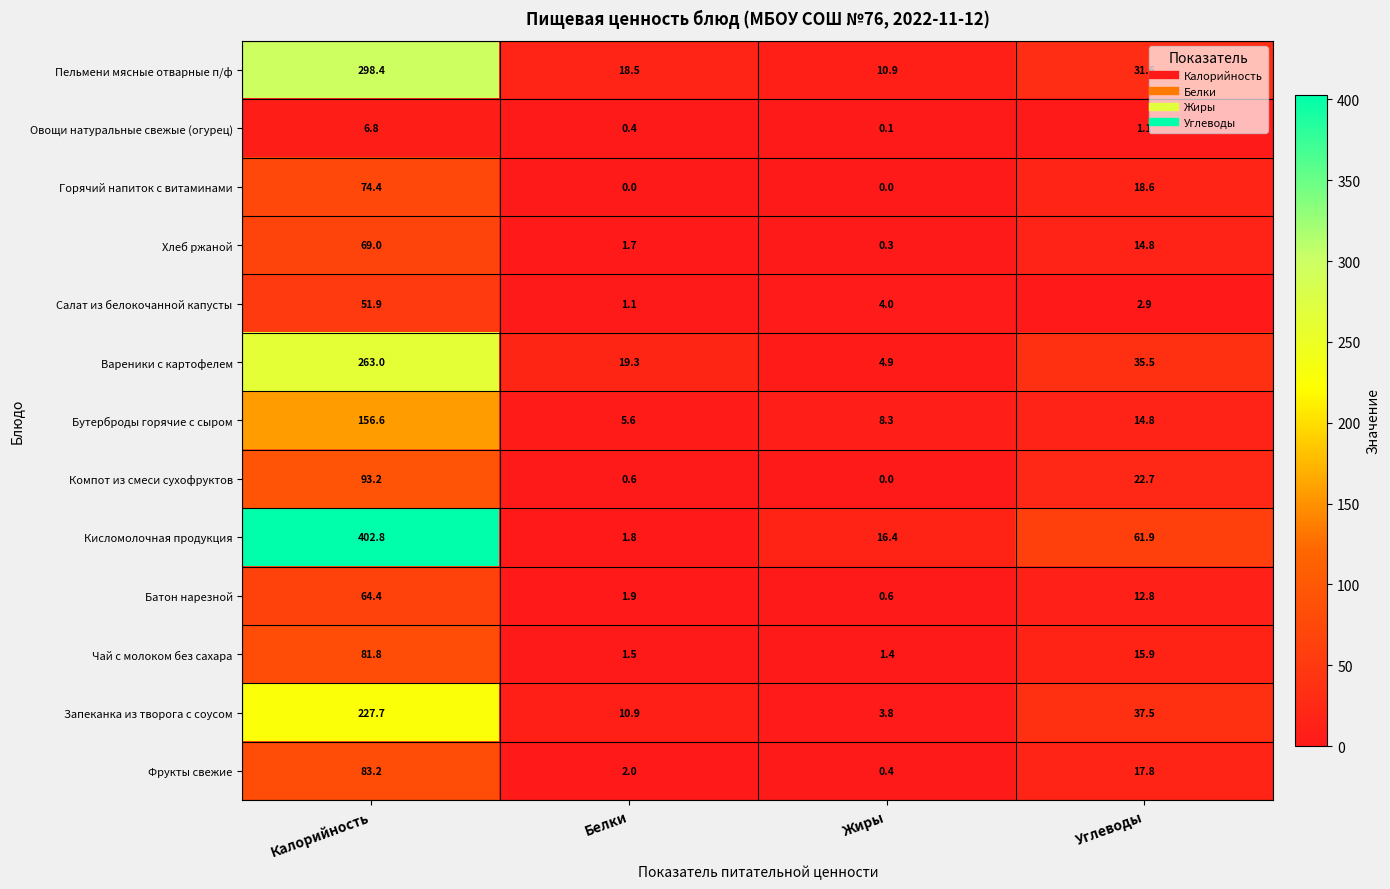

At Белки, list the series in order from largest to smallest.

Вареники с картофелем, Пельмени мясные отварные п/ф, Запеканка из творога с соусом, Бутерброды горячие с сыром, Фрукты свежие, Батон нарезной, Кисломолочная продукция, Хлеб ржаной, Чай с молоком без сахара, Салат из белокочанной капусты, Компот из смеси сухофруктов, Овощи натуральные свежые (огурец), Горячий напиток с витаминами